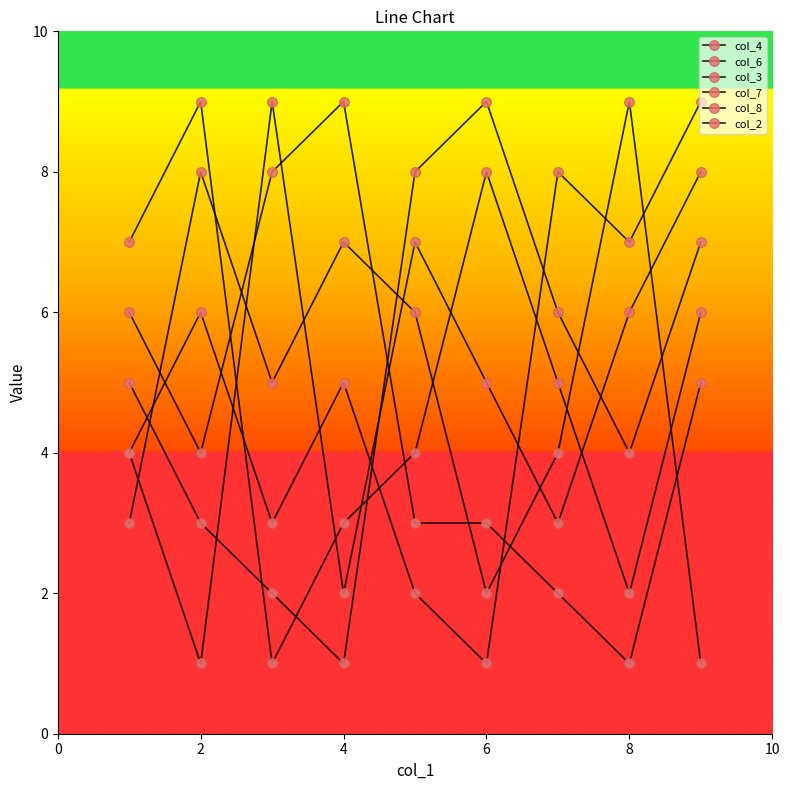

What is the greatest value displayed?

9